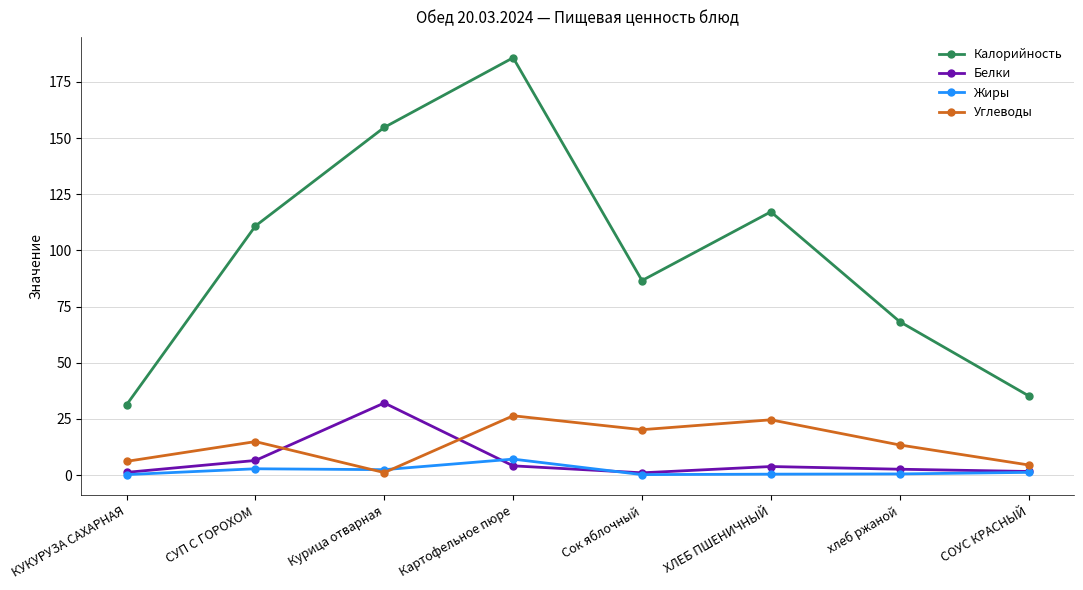

At which category is the sum across all series the highest?

Картофельное пюре